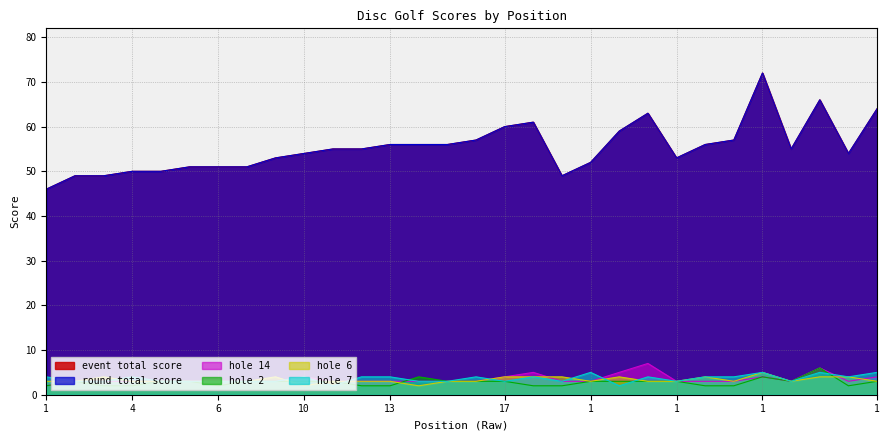

What is the average value of the hole_7 series?

4